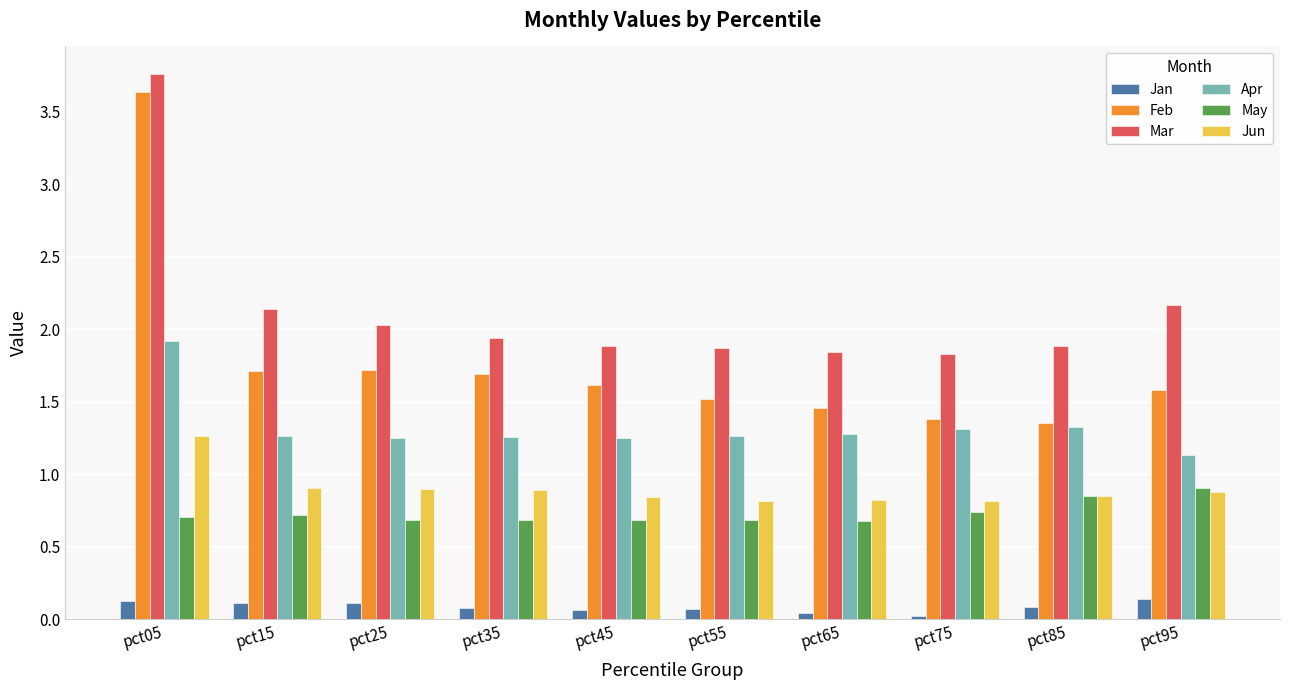

Which series has the largest range (max minus min)?

Feb